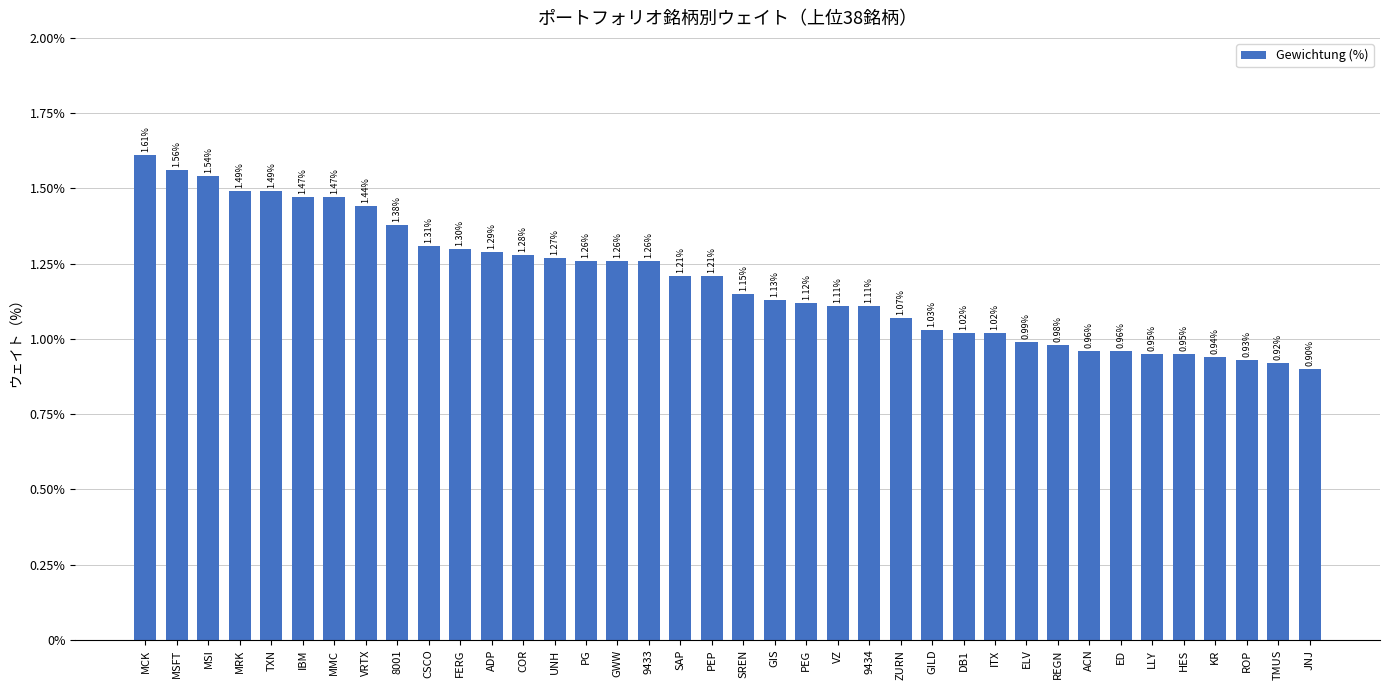

How many values are below 1?

10